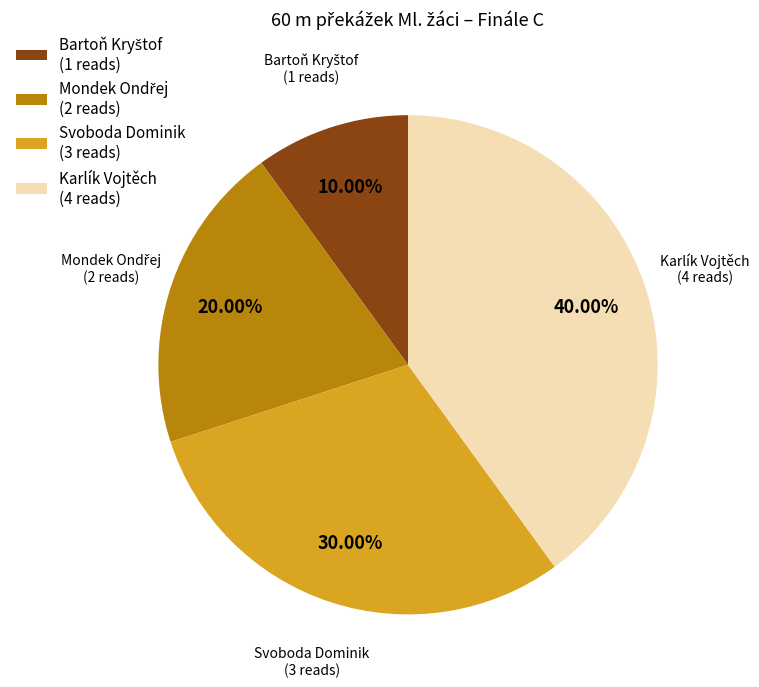

Which slice is the largest?

Karlík Vojtěch